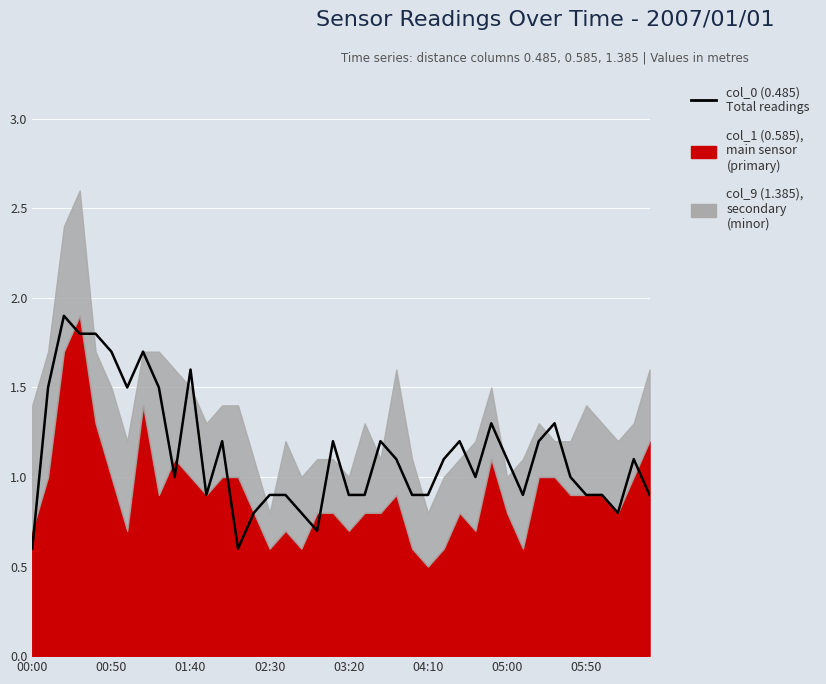

Does the chart display data point markers on the line(s)?

No